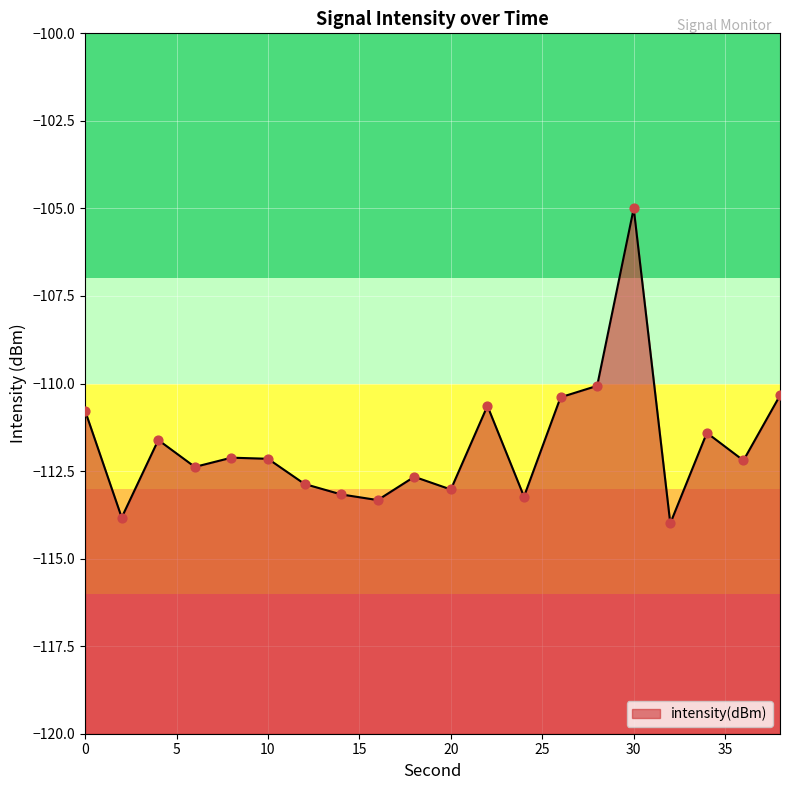

What is the change in value from 10 to 22?

+1.5